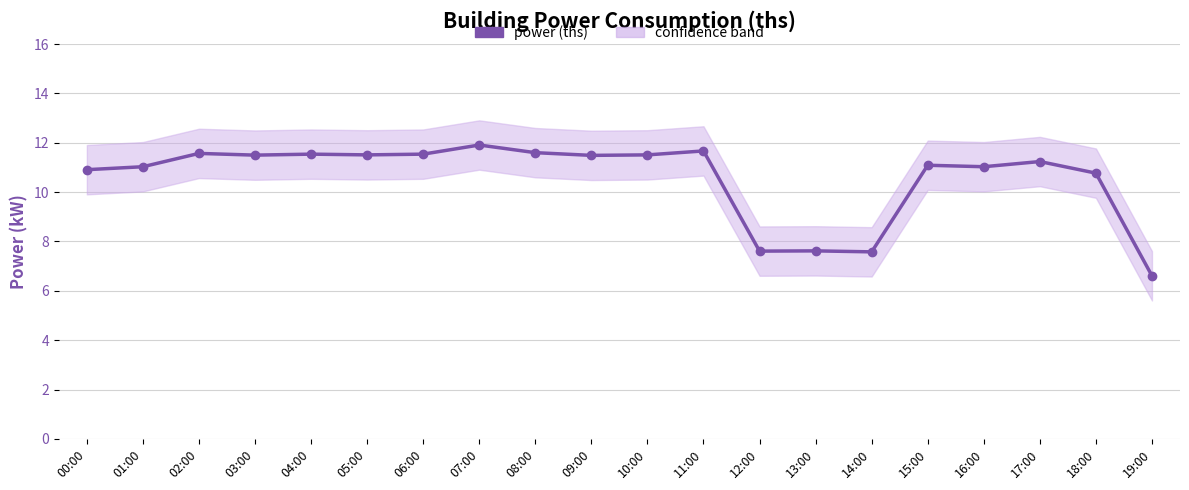

How many values are below 11?

6